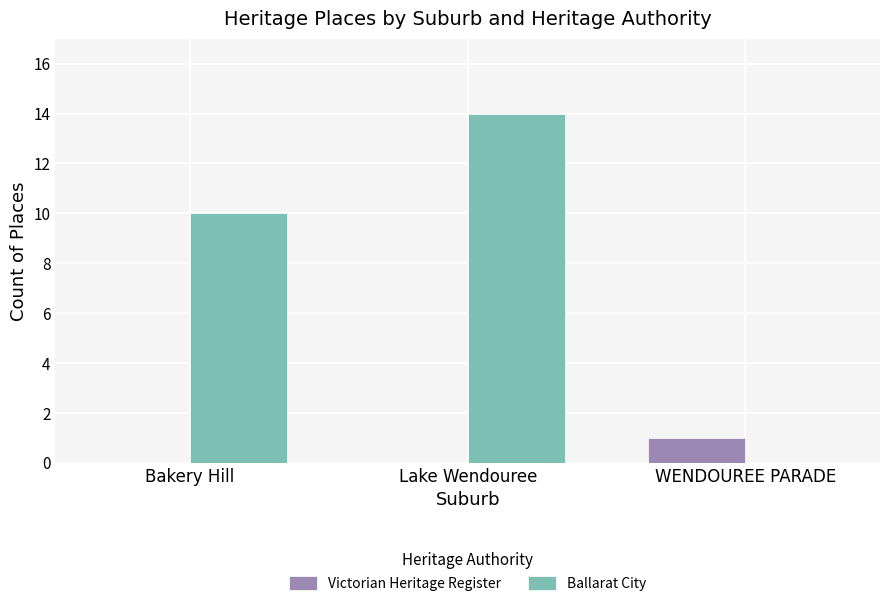

What is the difference between the Ballarat City values at Lake Wendouree and WENDOUREE PARADE?

14